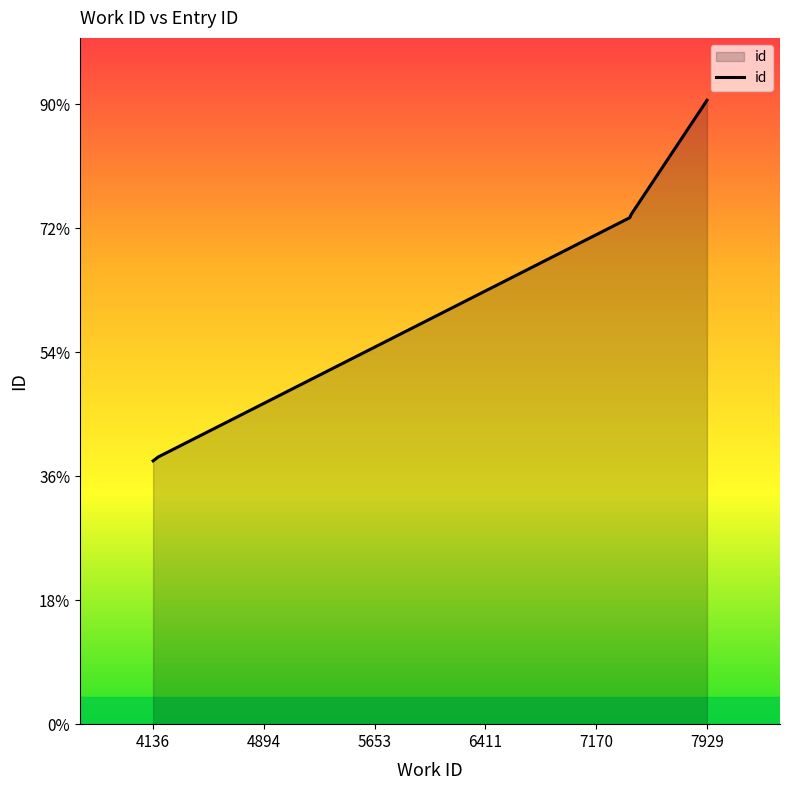

At which label is the value closest to 17885?

5653